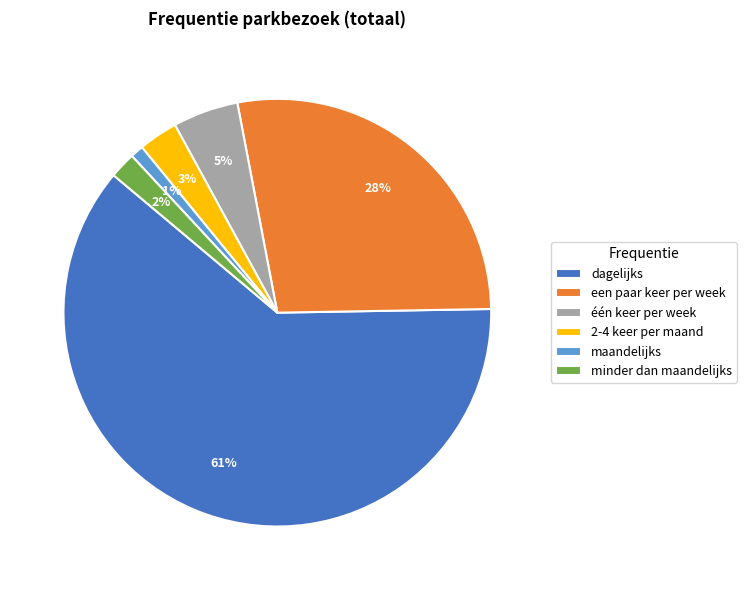

Rank the categories by value from highest to lowest.

dagelijks, een paar keer per week, één keer per week, 2-4 keer per maand, minder dan maandelijks, maandelijks